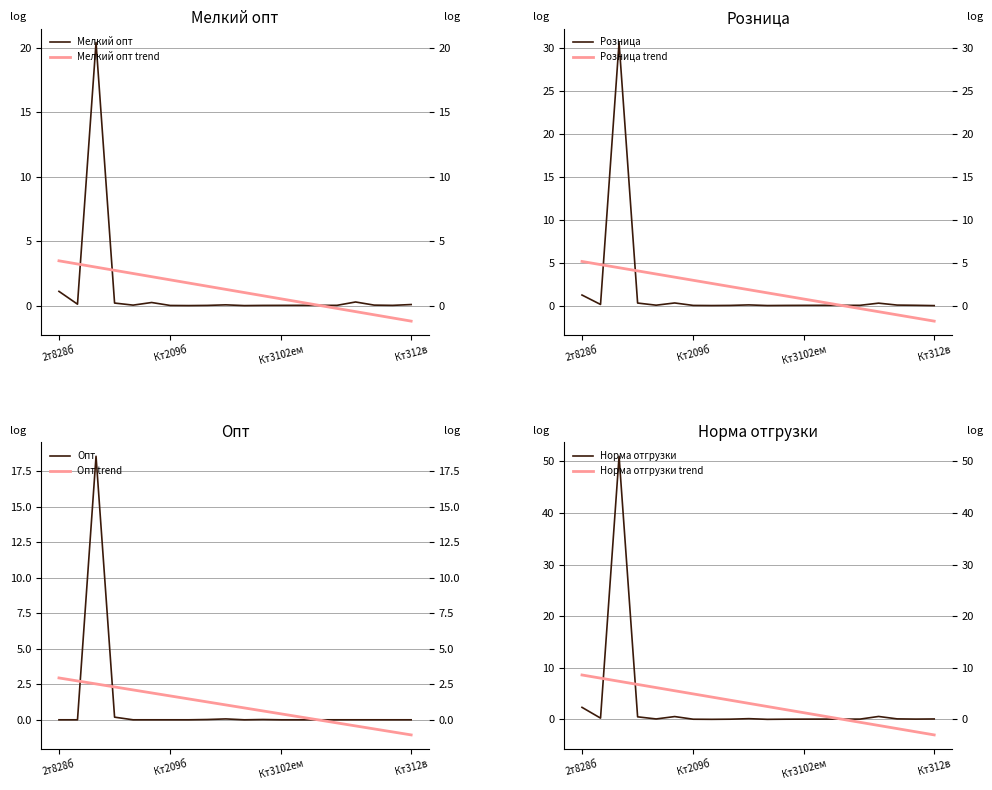

What is the maximum value for Мелкий опт trend?

3.5